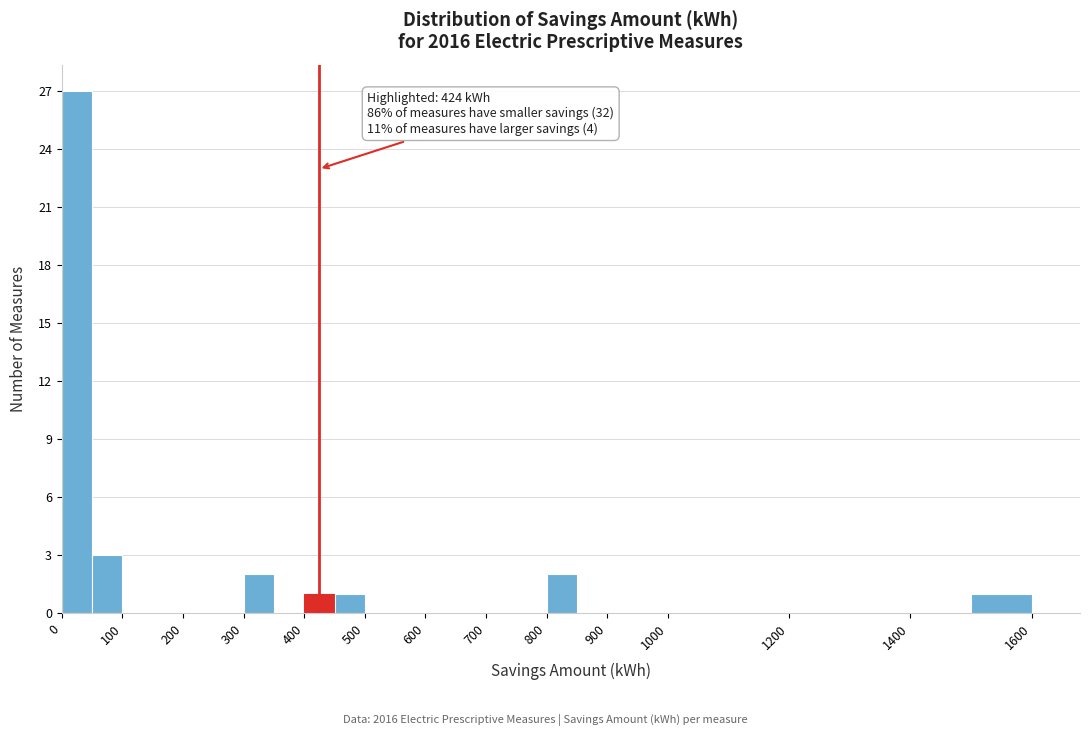

Which range on the x-axis has the tallest bar?

0 to 50